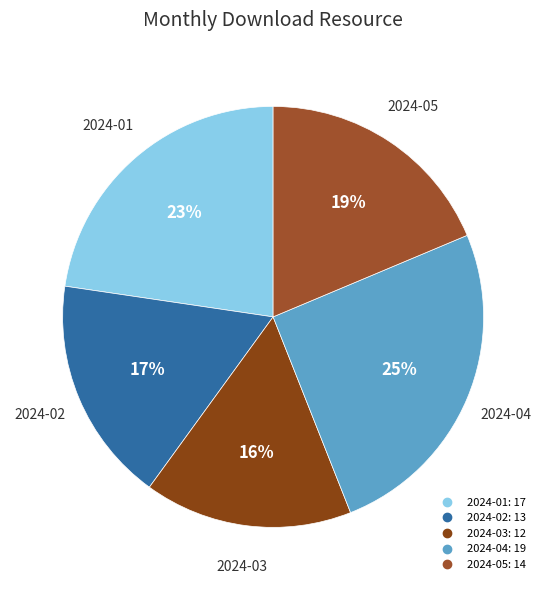

Which category has the smallest portion of the pie?

2024-03